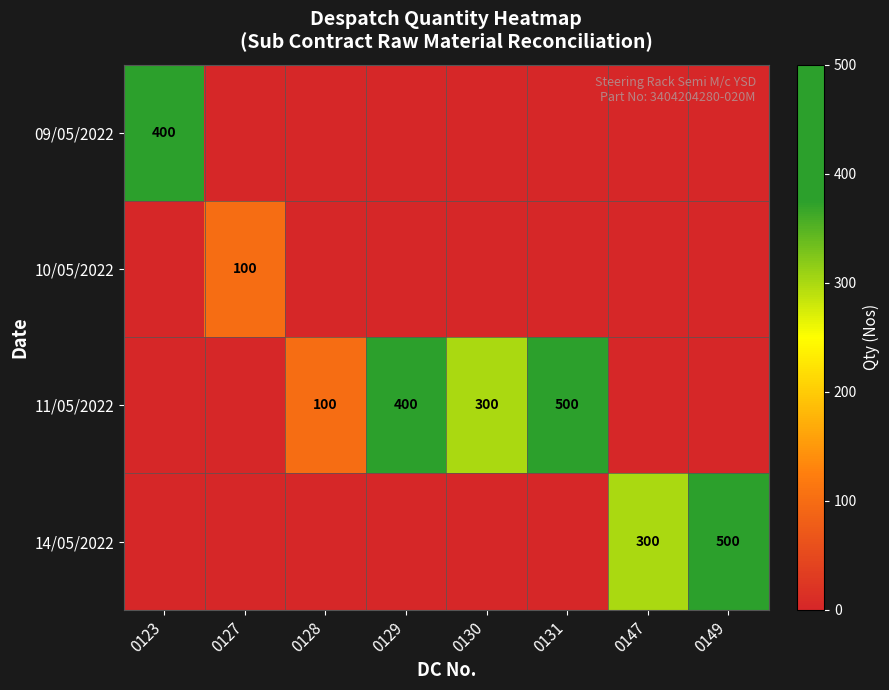

At which category is the sum across all series the highest?

0131